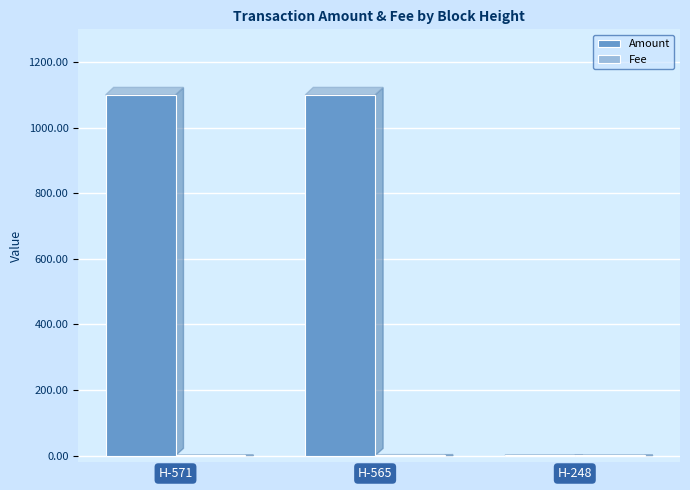

Are the bars grouped side by side (vs. stacked)?

Yes